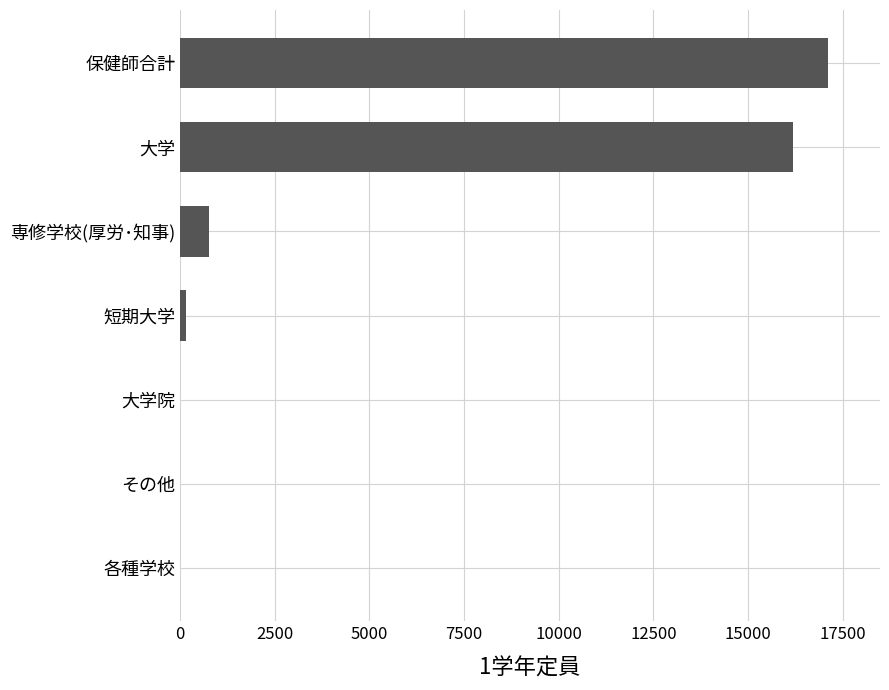

What is the change in value from 各種学校 to 保健師合計?

+17113